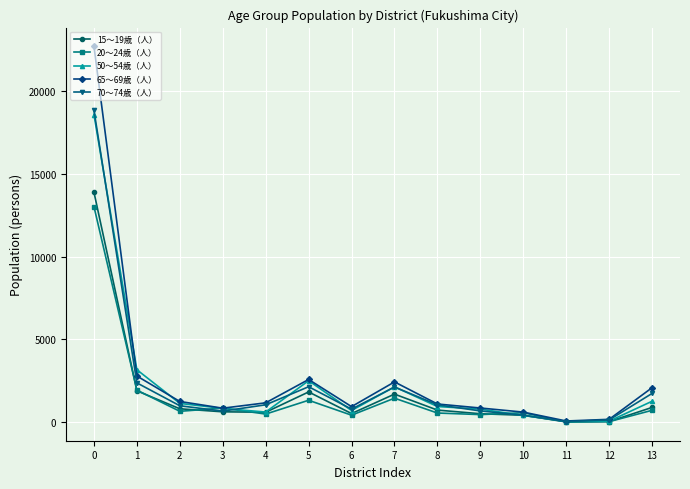

How many values in the 70～74歳（人） series are below 1041?

7